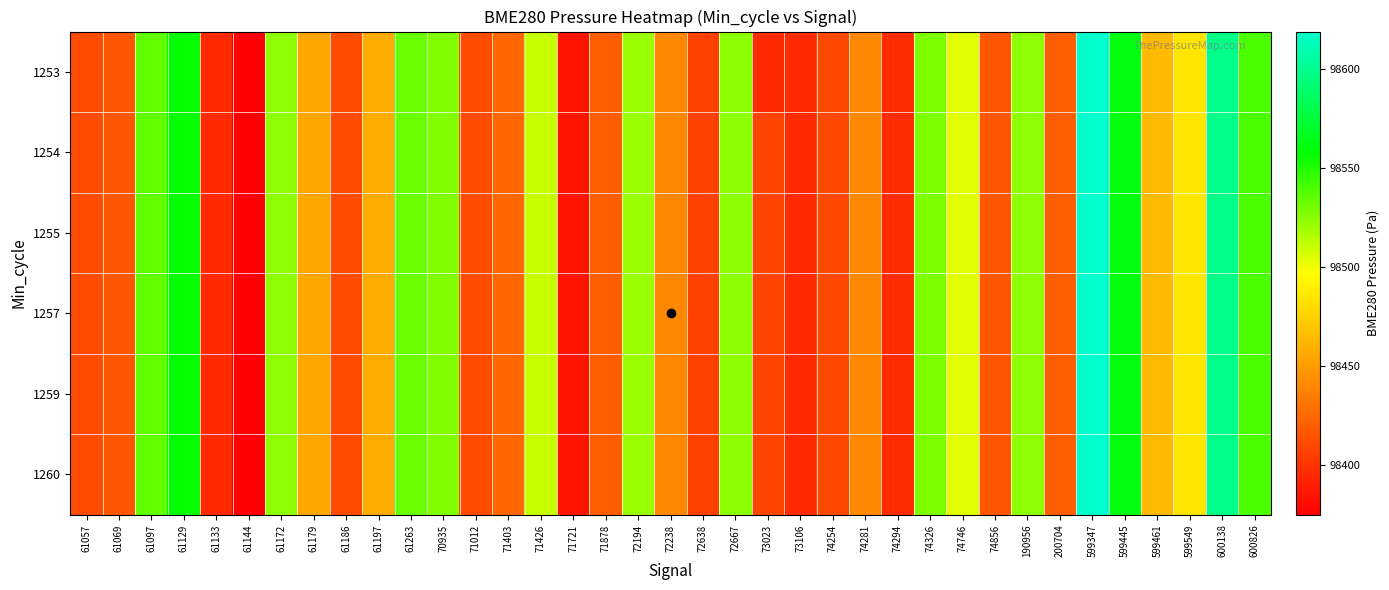

What is the total value across all series at 74294?

590374.7